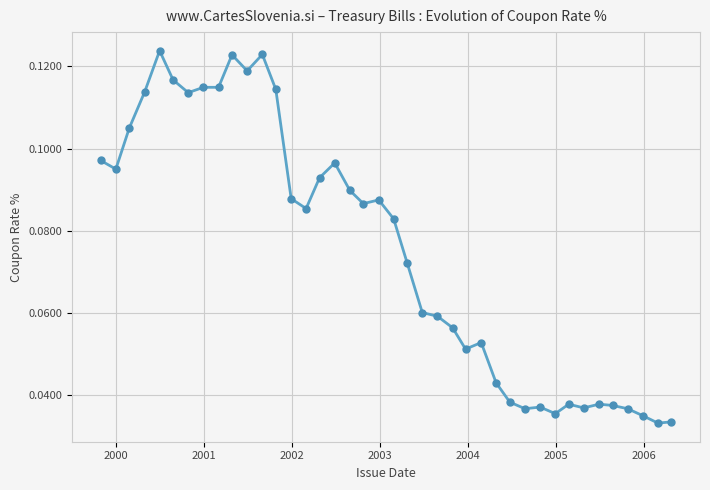

Count the values in the range 0 to 1.

40